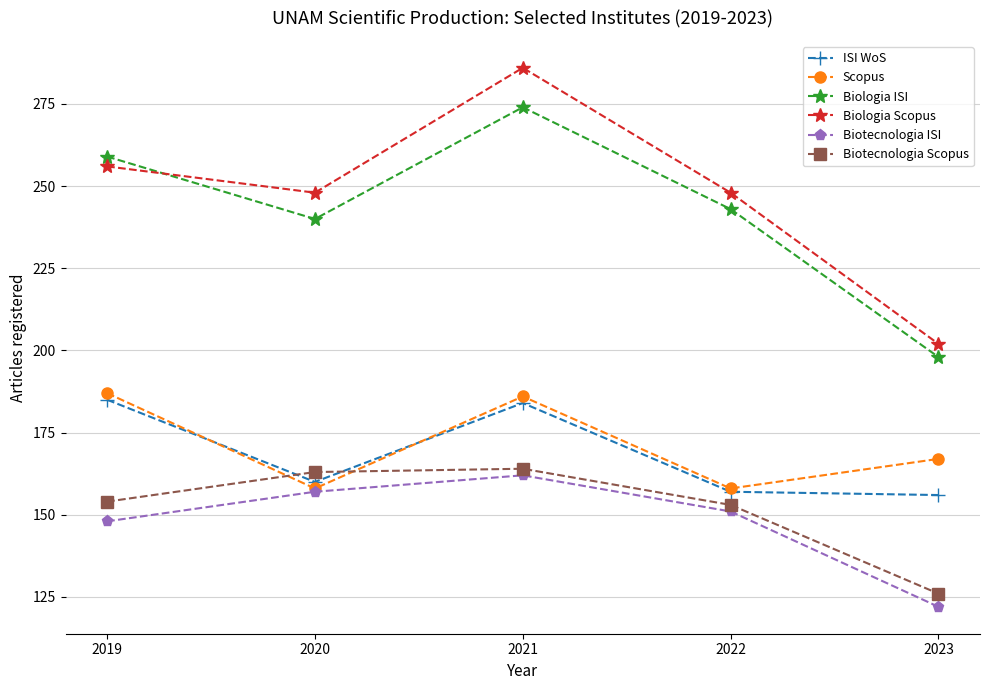

How many data points does each series have?

5